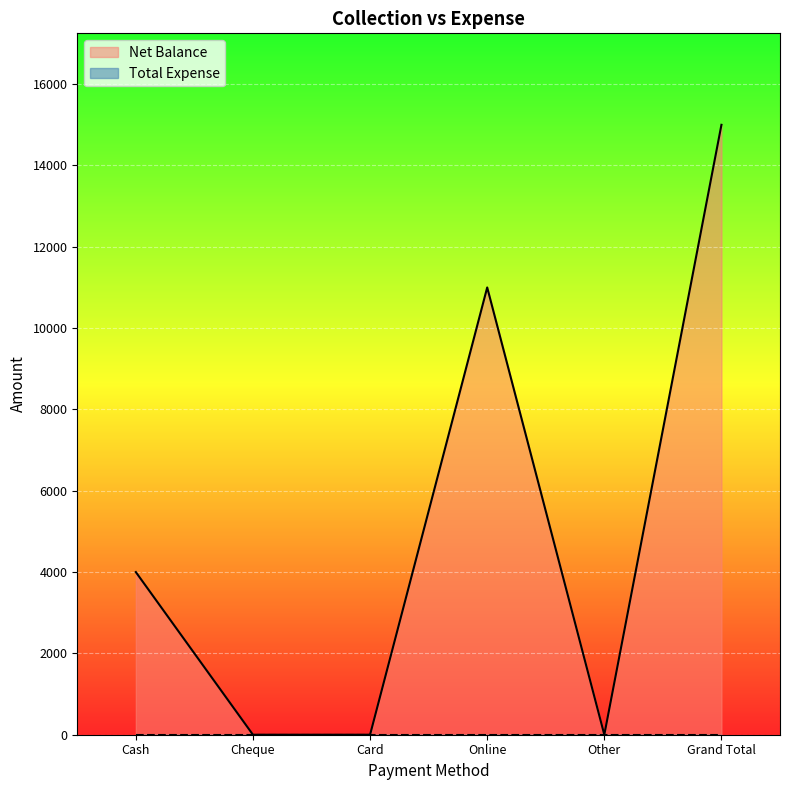

How many values are above zero?

3